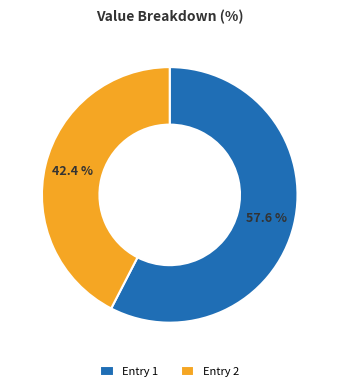

Rank the categories by value from lowest to highest.

Entry 2, Entry 1